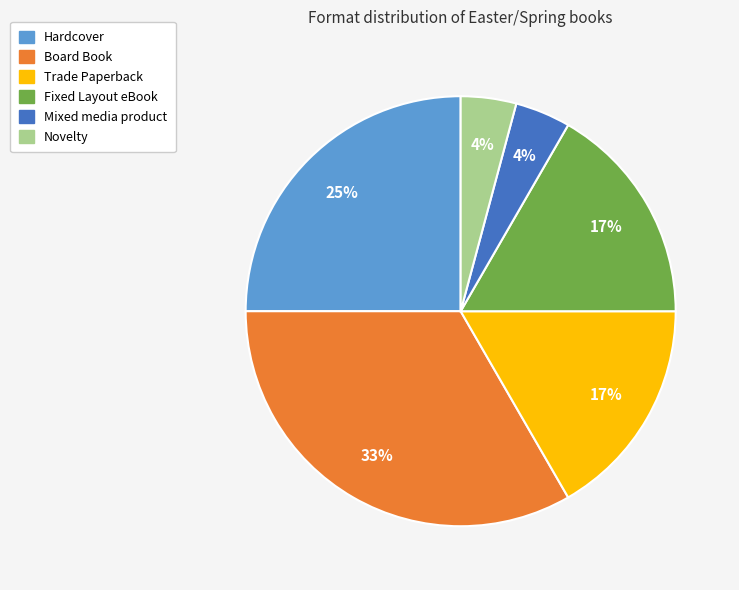

Which category has the biggest portion of the pie?

Board Book